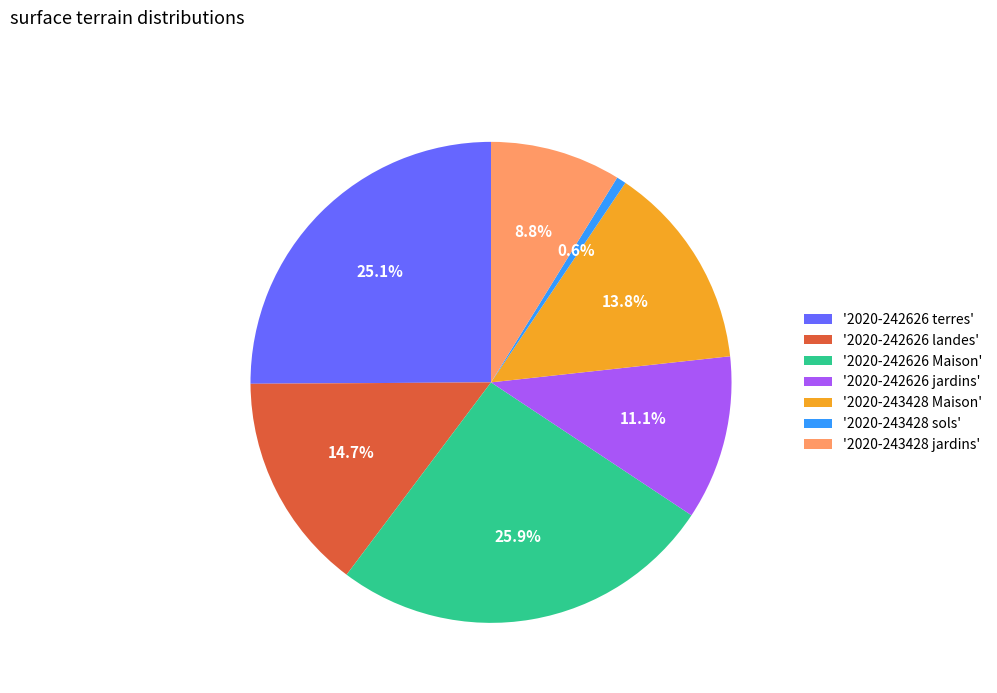

Which category has the smallest portion of the pie?

'2020-243428 sols'